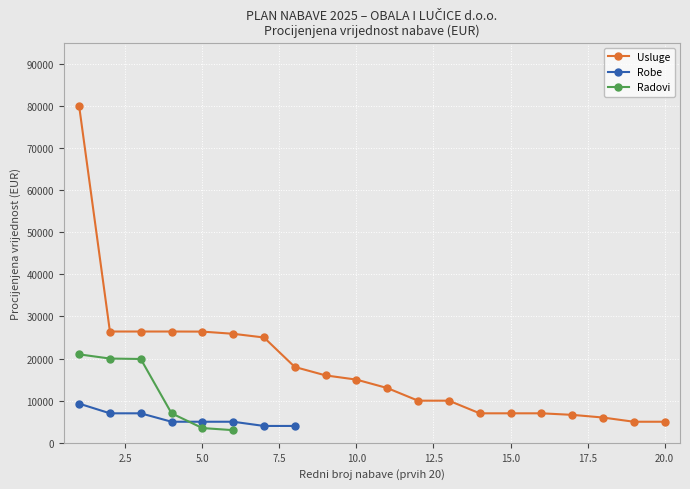

How many lines are shown in the chart?

3